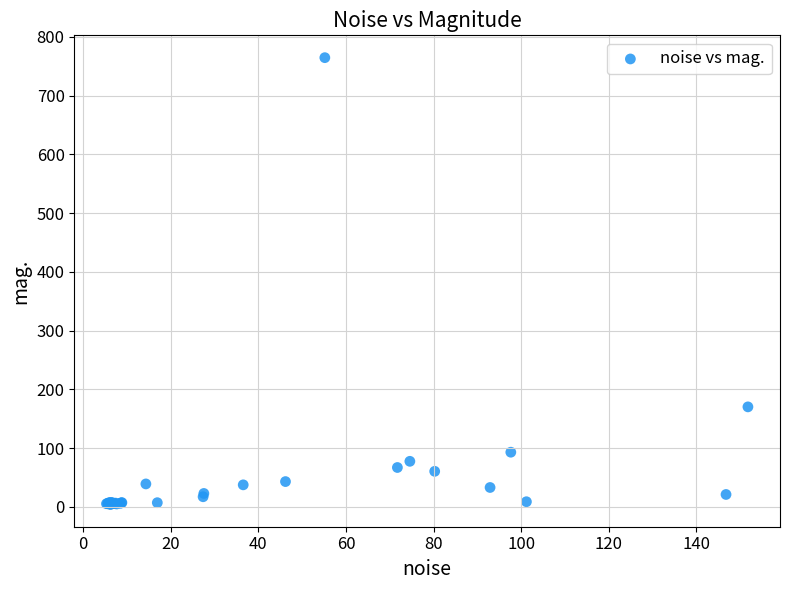

What Y value in the scatter plot is closest to 384?

170.0